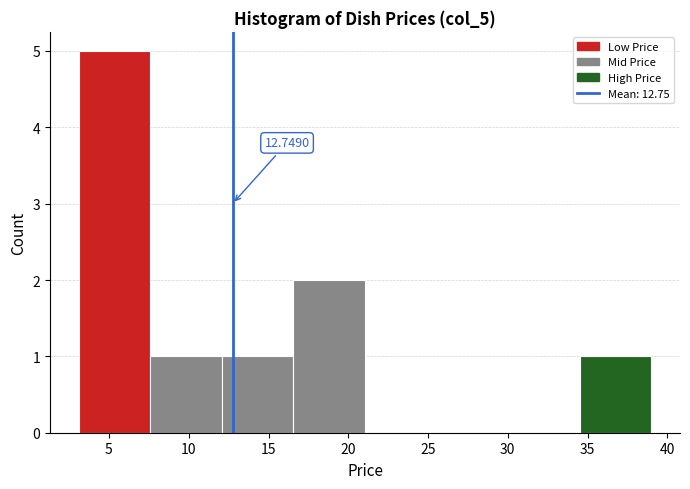

Over which range of the x-axis is the bar tallest?

3.0 to 7.5